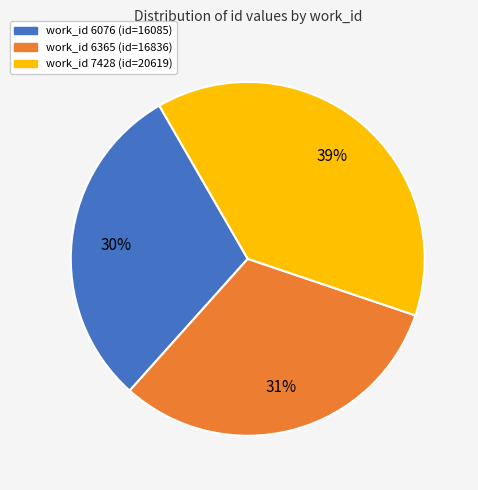

Is there a majority slice in this chart?

No